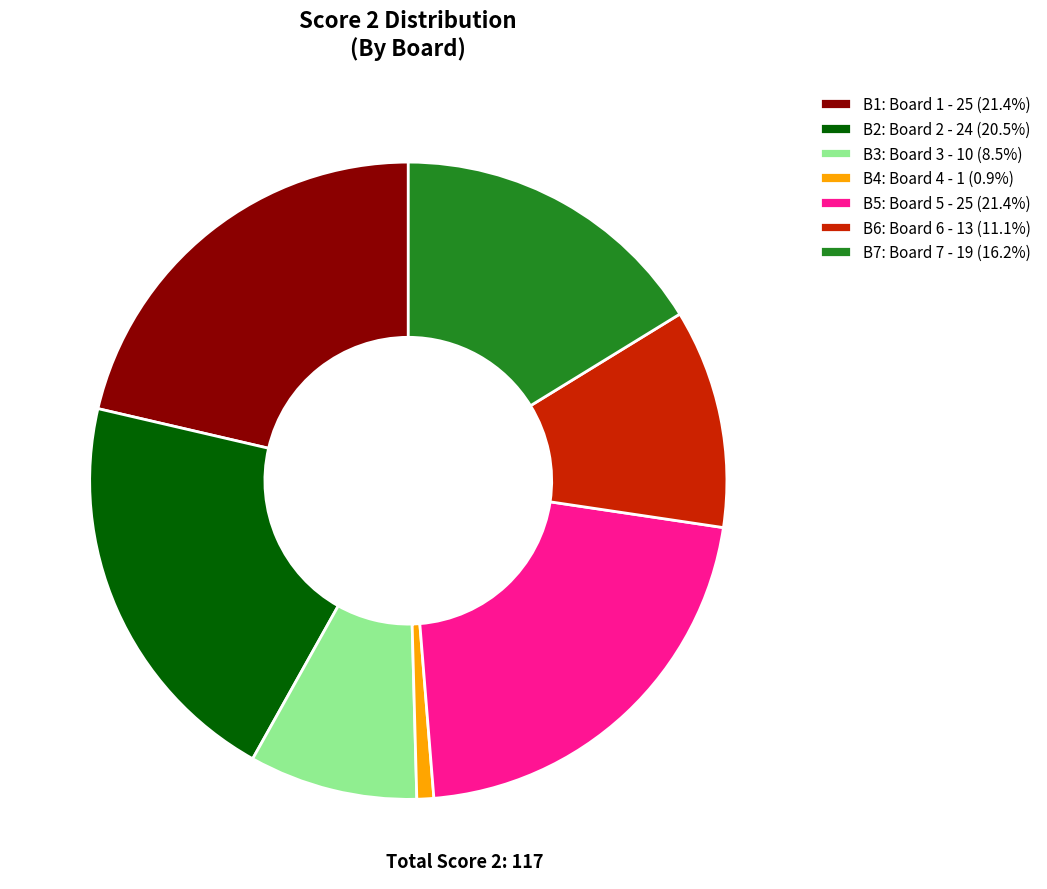

Does any single category account for the majority?

No